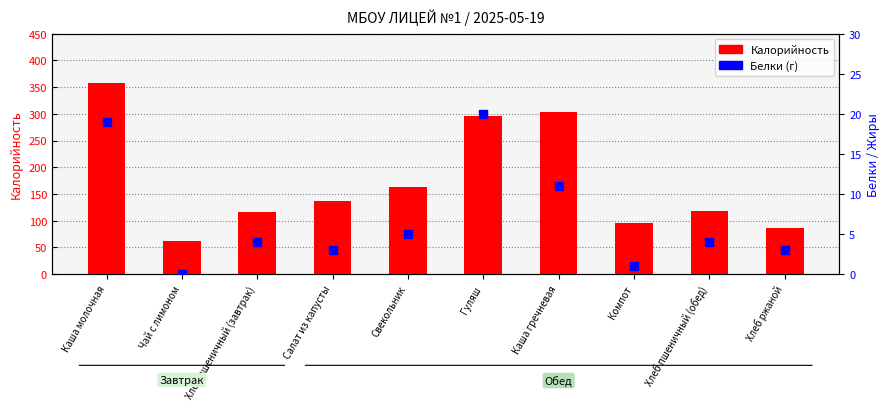

At how many categories does at least one series exceed 324?

1